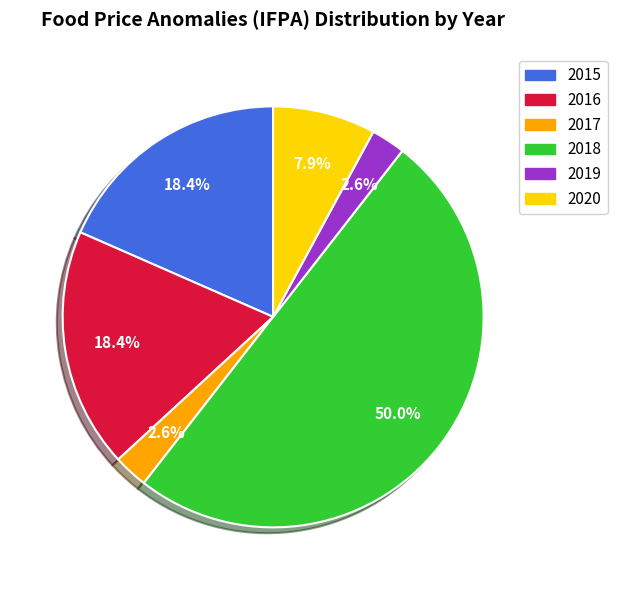

Does 2016 account for over 50% of the chart?

No